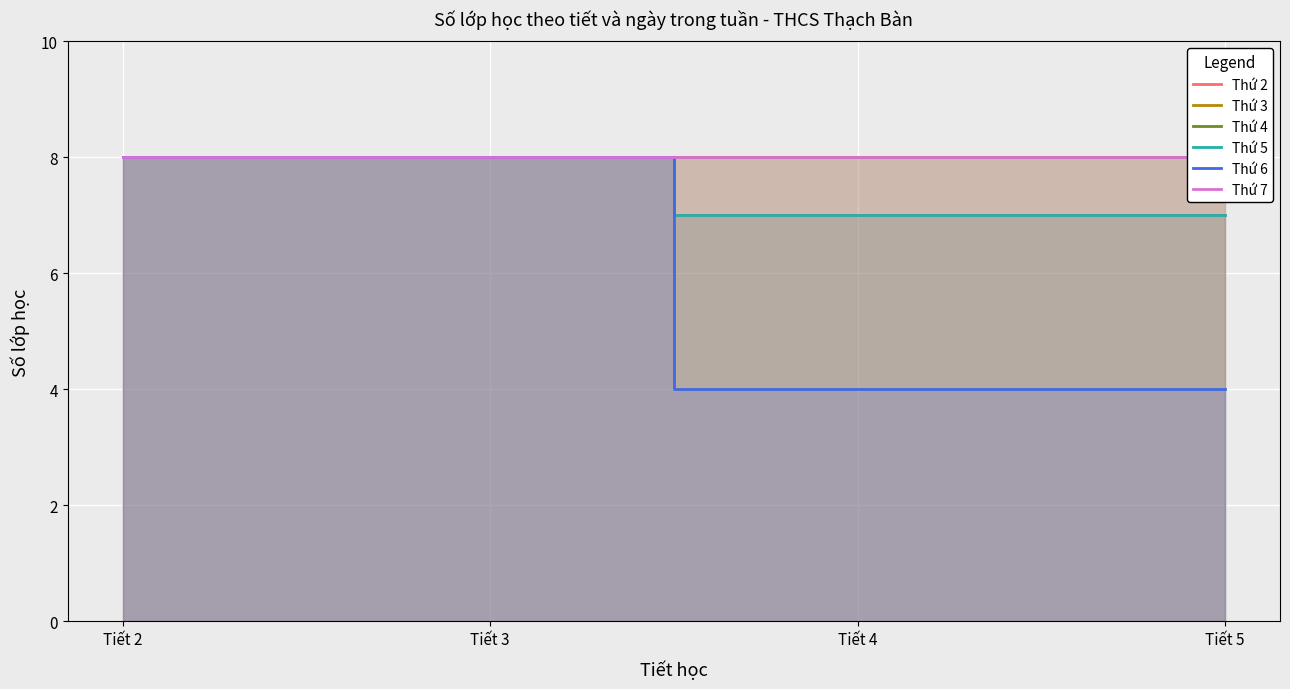

What is the value of the Thứ 3 point at the 2nd from the left?

8